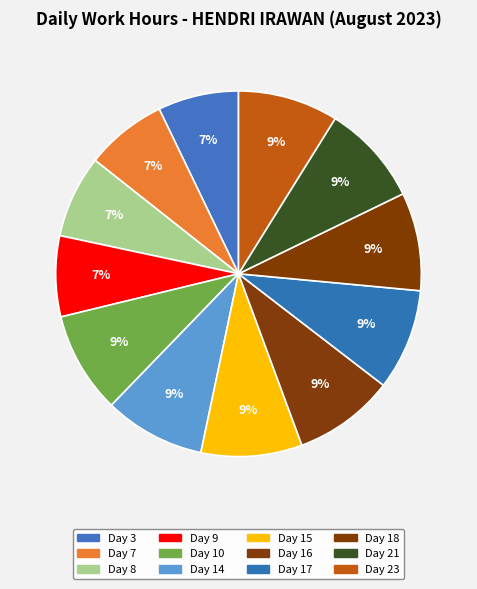

What percentage is the Day 8 slice, to the nearest percent?

7%